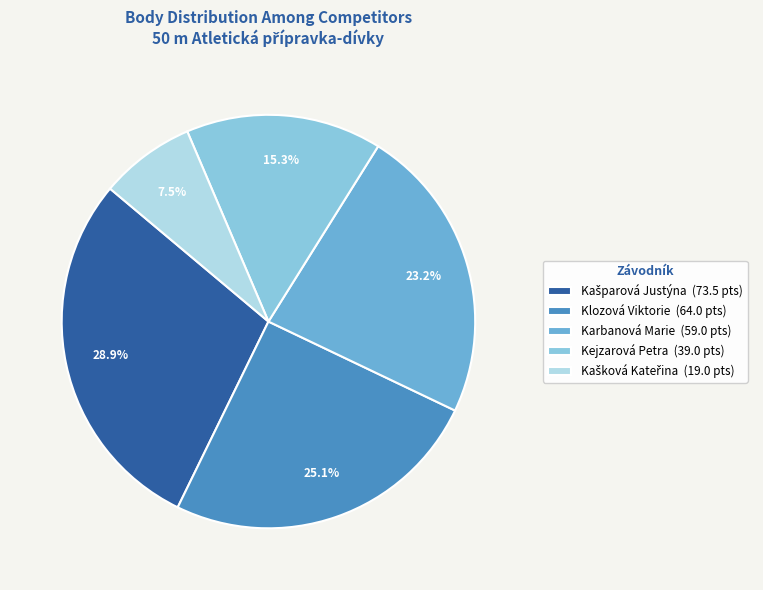

Is there any slice that represents more than half of the pie?

No